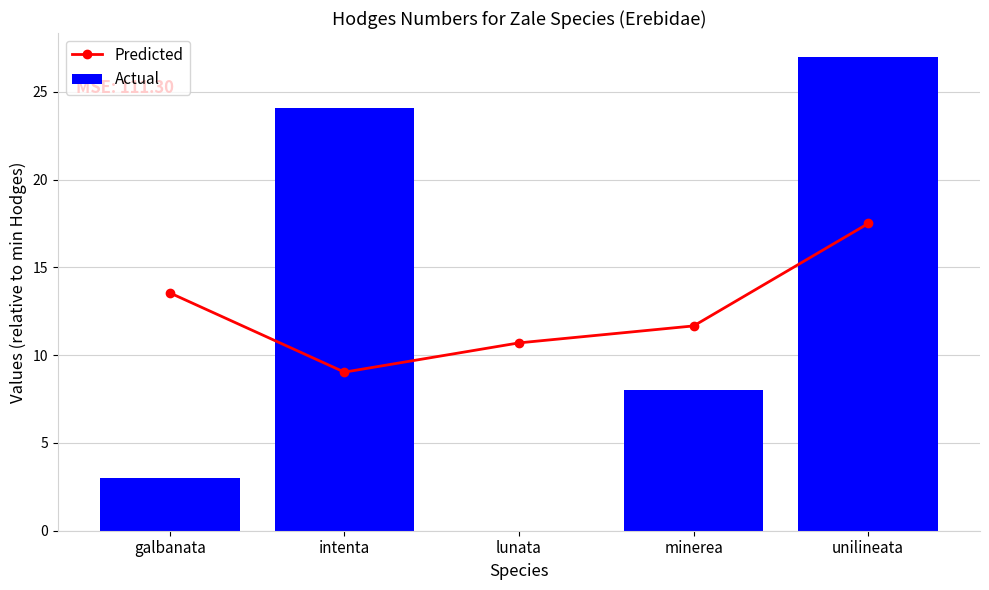

What is the sum of all Predicted values?

62.5